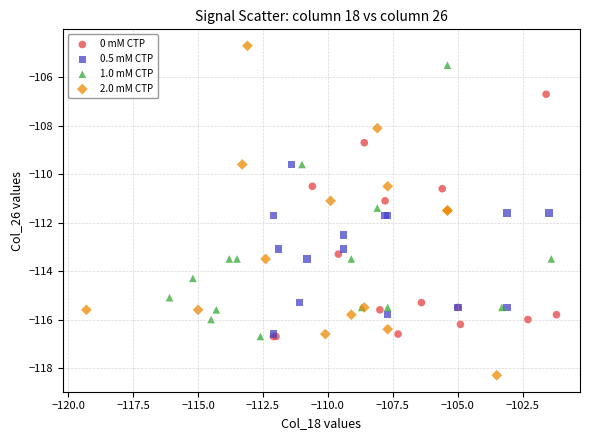

Which series reaches the maximum Y coordinate?

2.0 mM CTP